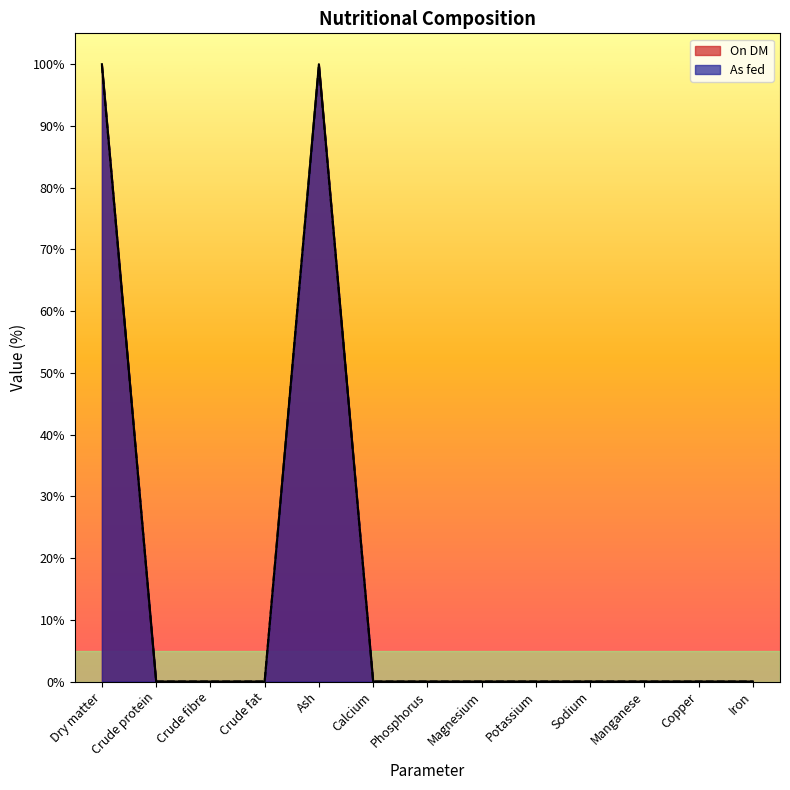

What position from the right is Sodium?

4